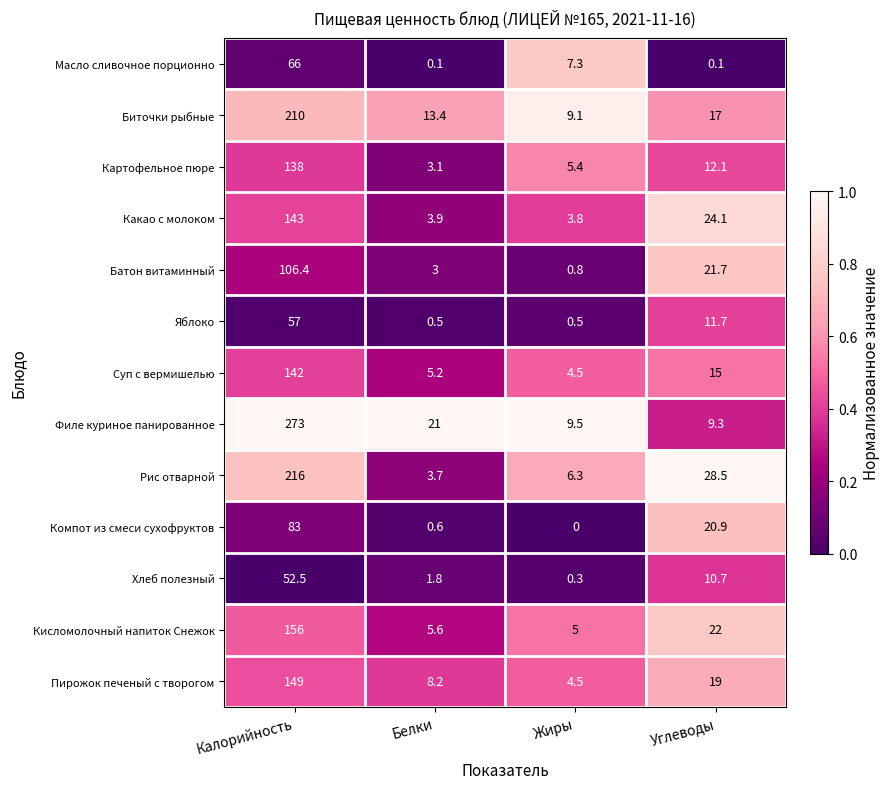

What is the average value of the Батон витаминный series?

33.0